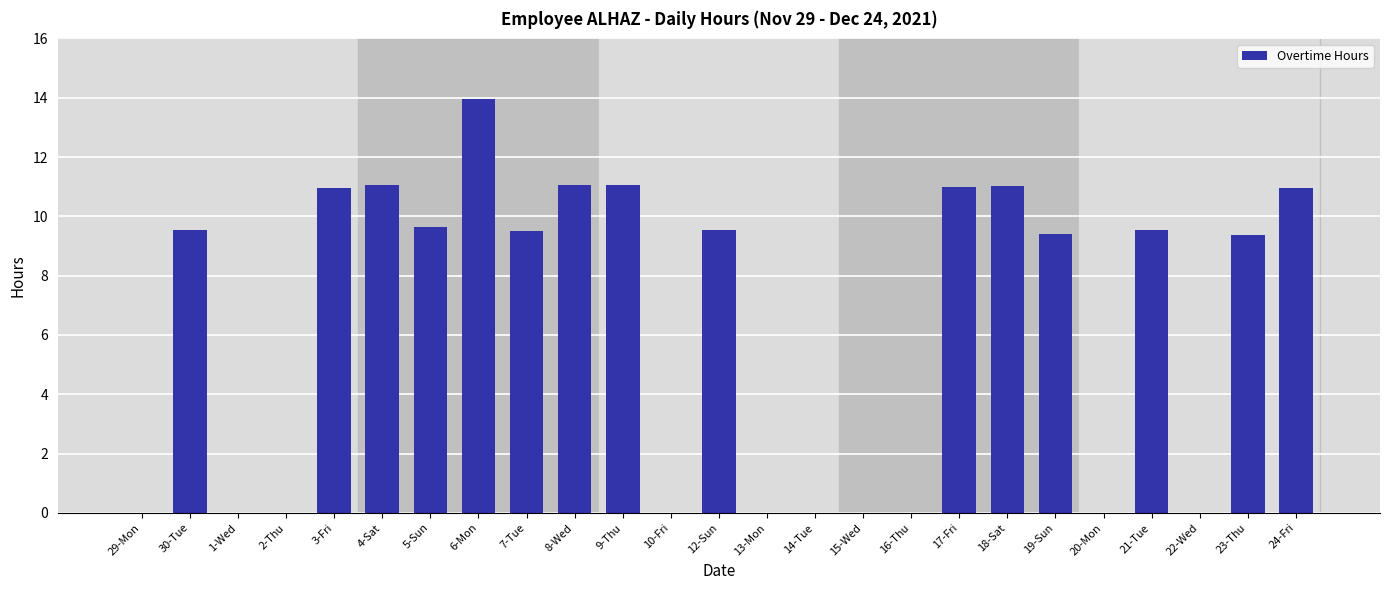

At which label does the data first exceed 9?

30-Tue